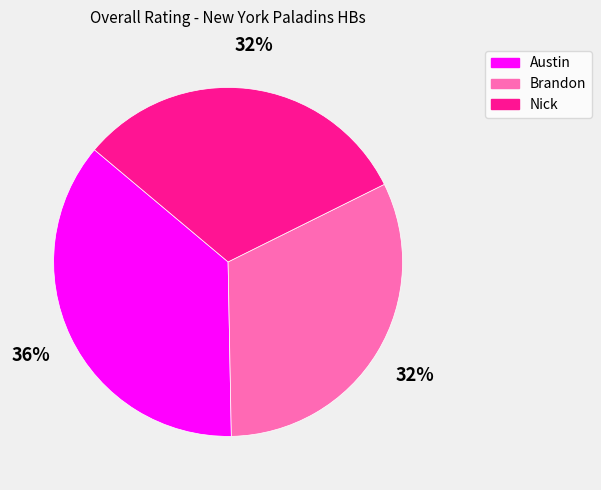

To the nearest percent, what is the combined percentage of Brandon and Austin?

68%